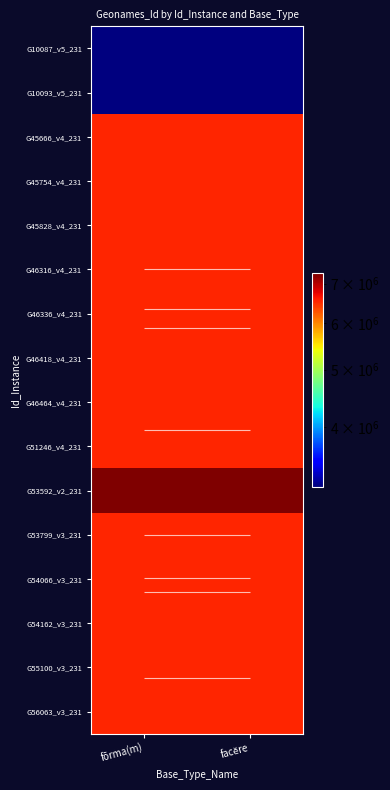

What is the minimum value for G54162_v3_231?

6540233